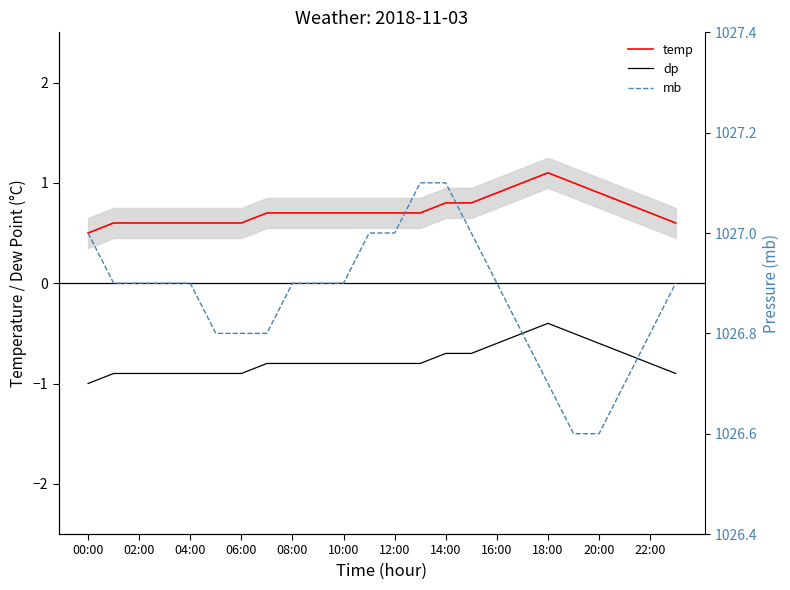

Which label corresponds to the largest value in the chart?

13